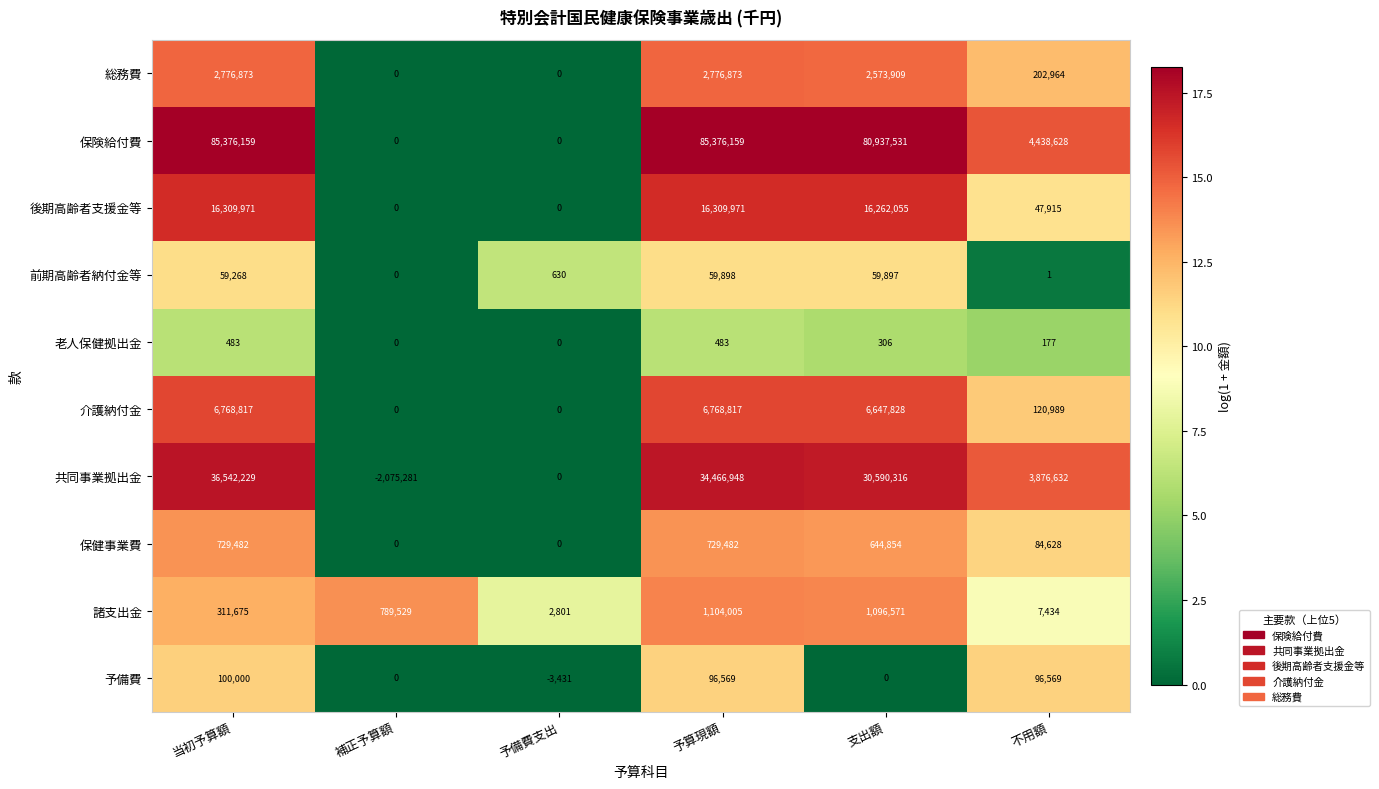

Where does the 介護納付金 series first go above 6647828?

当初予算額